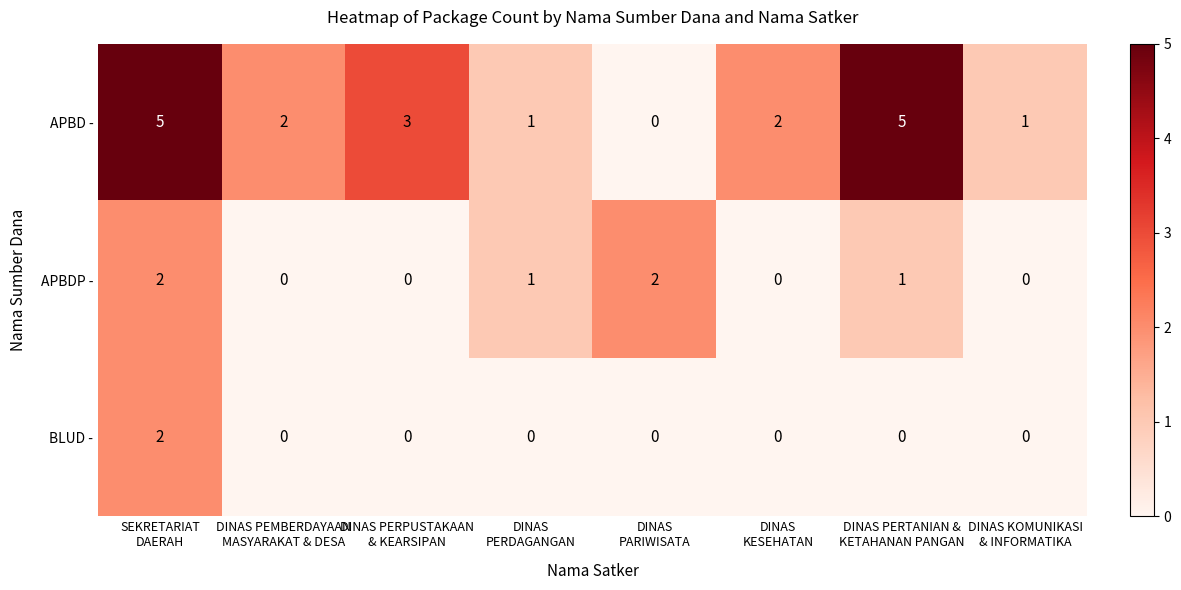

What is the maximum value shown in the chart?

5